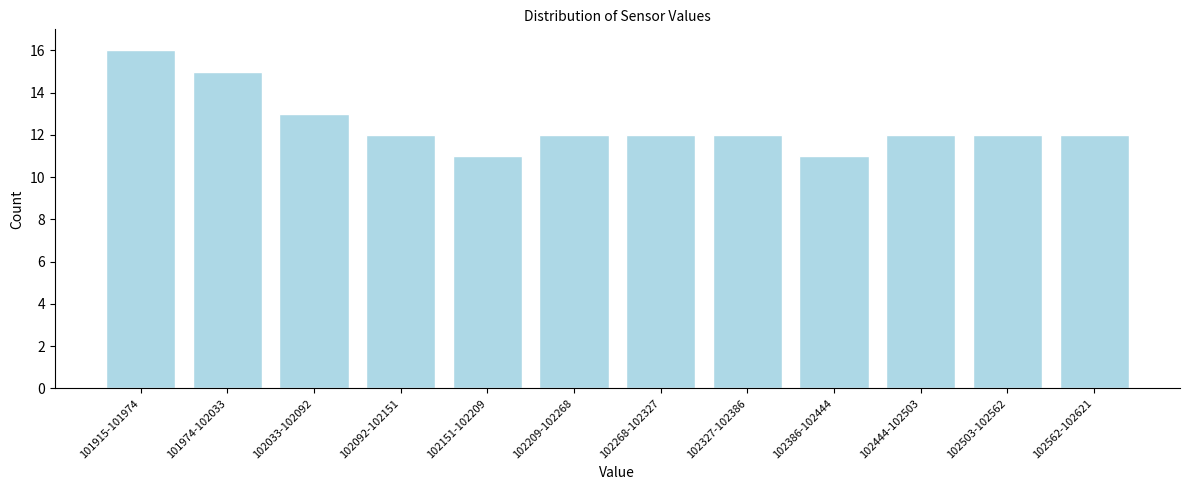

Reading left to right, list all the values displayed in this chart.

101915-101974=16	101974-102033=15	102033-102092=13	102092-102151=12	102151-102209=11	102209-102268=12	102268-102327=12	102327-102386=12	102386-102444=11	102444-102503=12	102503-102562=12	102562-102621=12